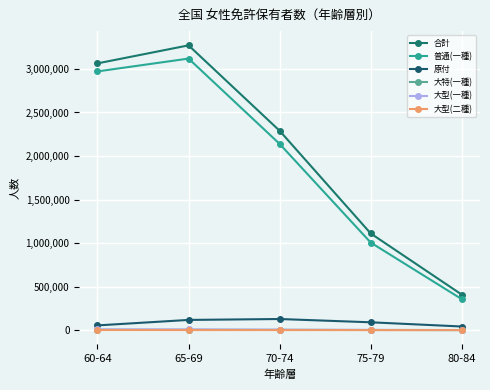

What is the minimum value for 大特(一種)?

759